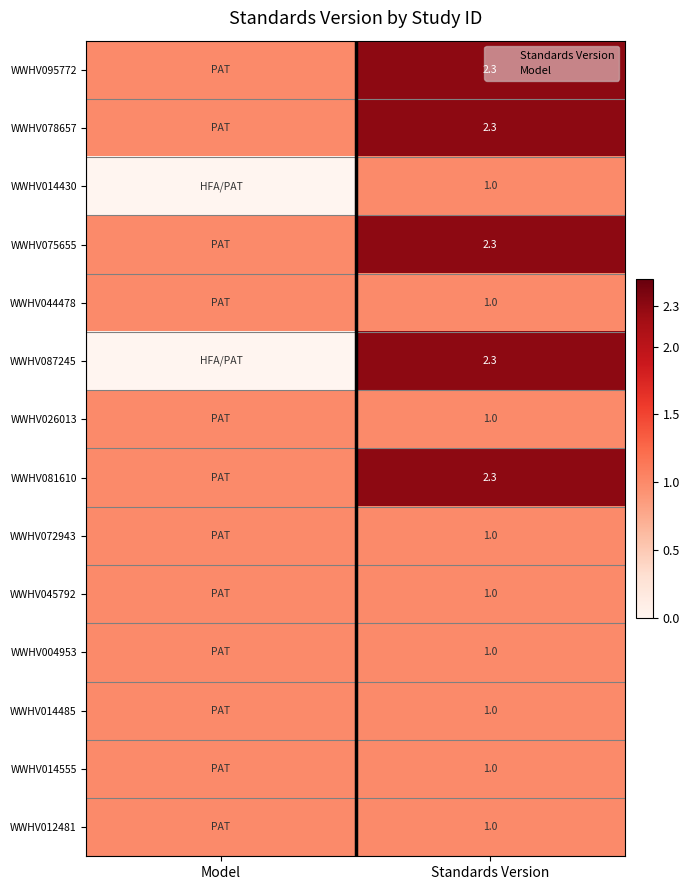

At which category is the sum across all series the highest?

Standards Version